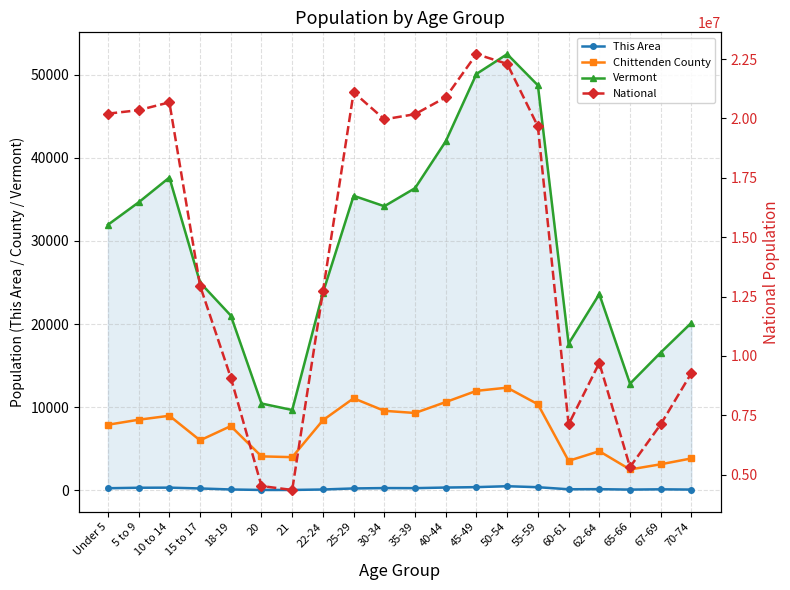

How many interior local valleys does the This Area series have?

4